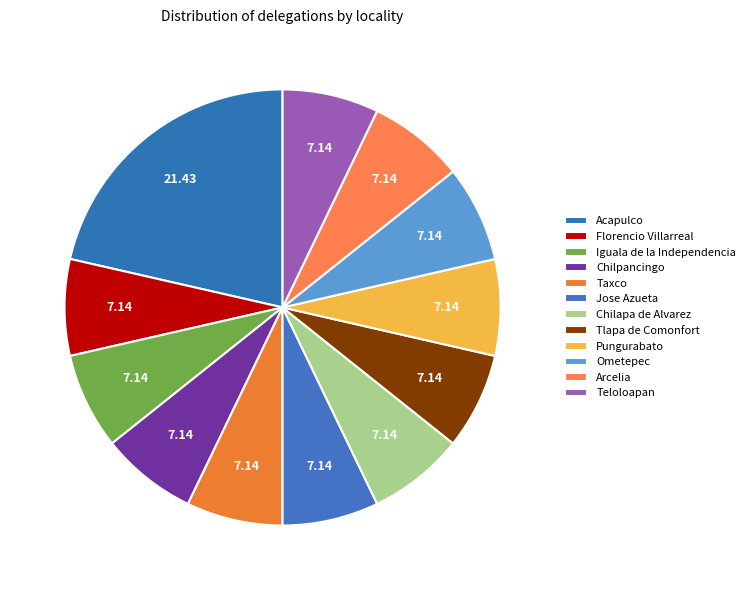

How many slices are in this pie chart?

12